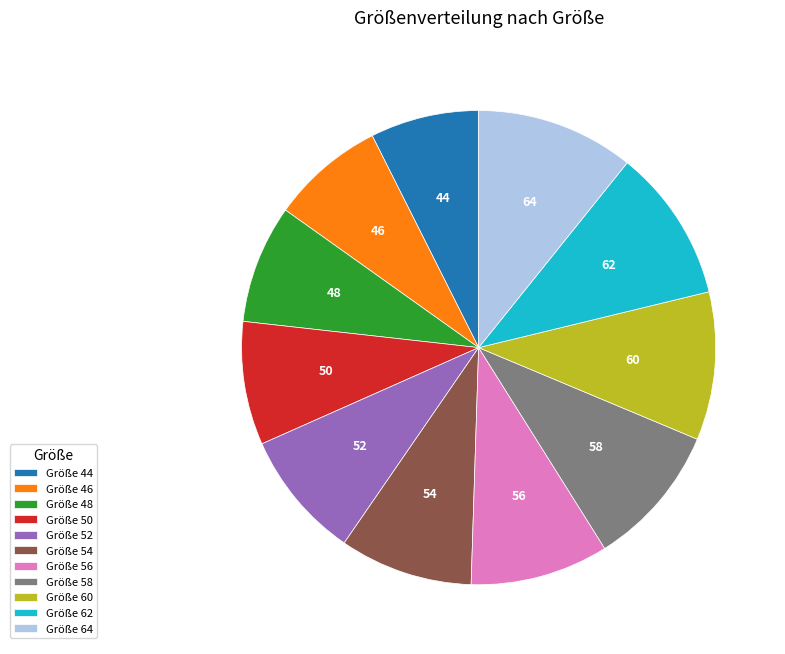

The 56 slice represents 9% of the pie. True or false?

True